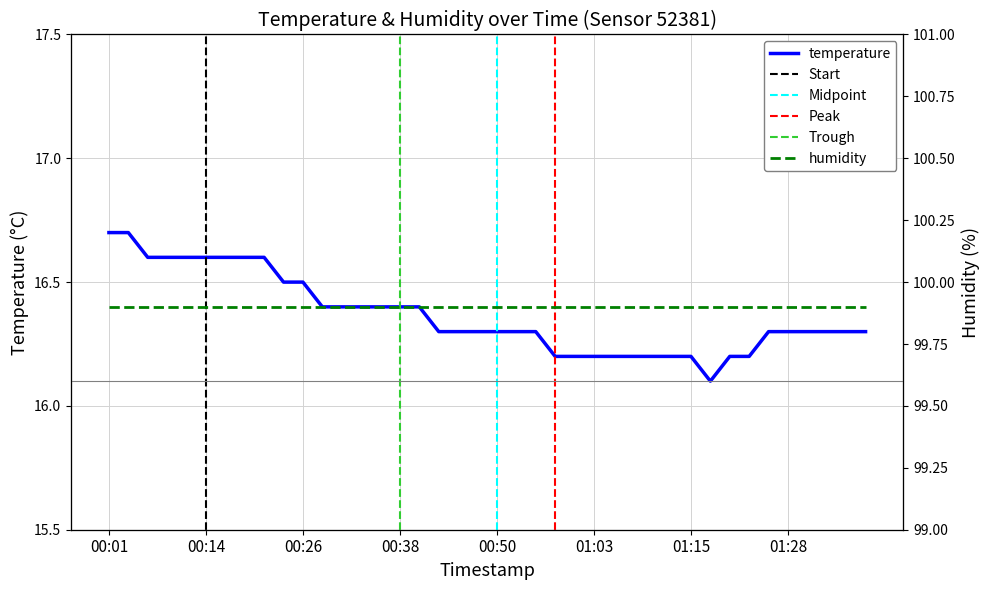

Count the number of categories in the chart.

40